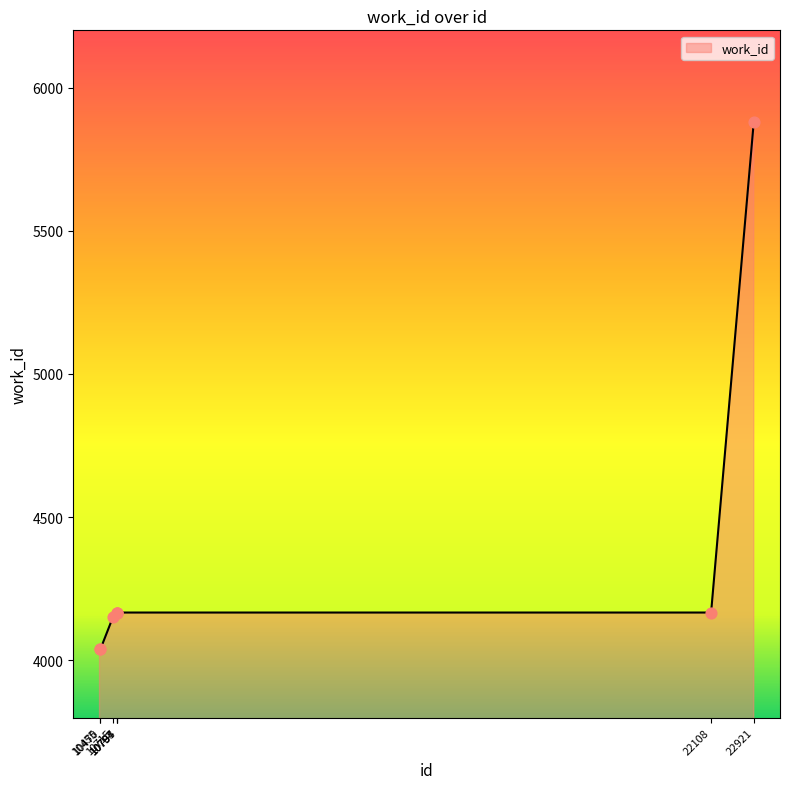

What is the change in value from 10470 to 10794?

+129